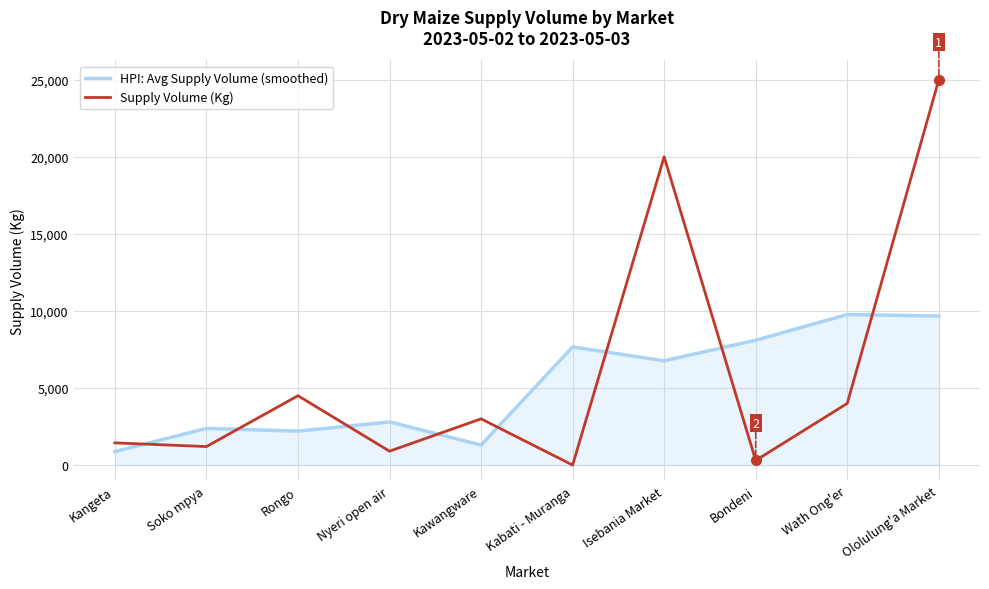

Which series changed the most between Kabati - Muranga and Wath Ong'er?

Supply Volume (Kg)